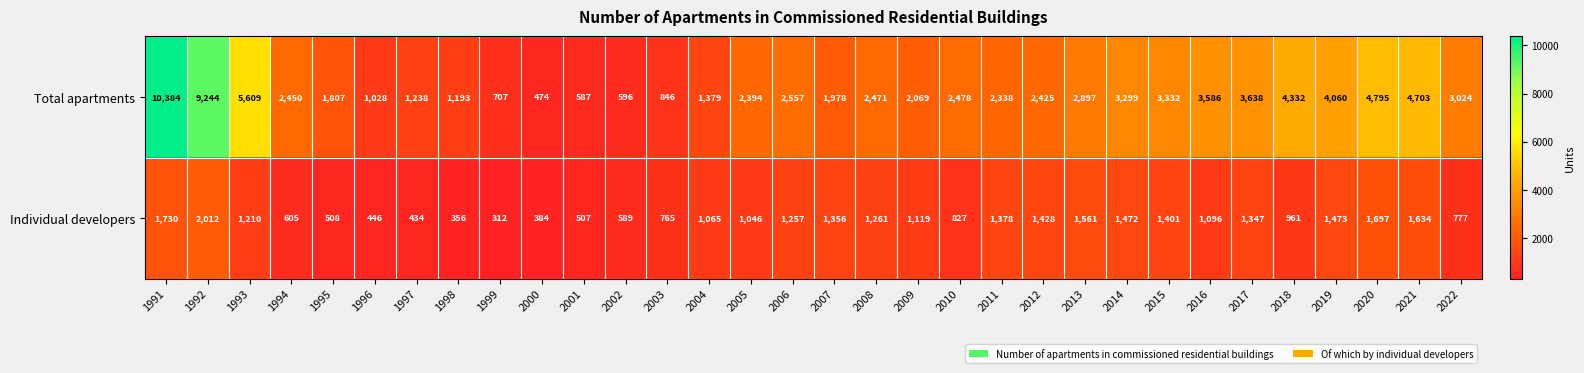

Which series changed the most between 2012 and 2016?

Total apartments